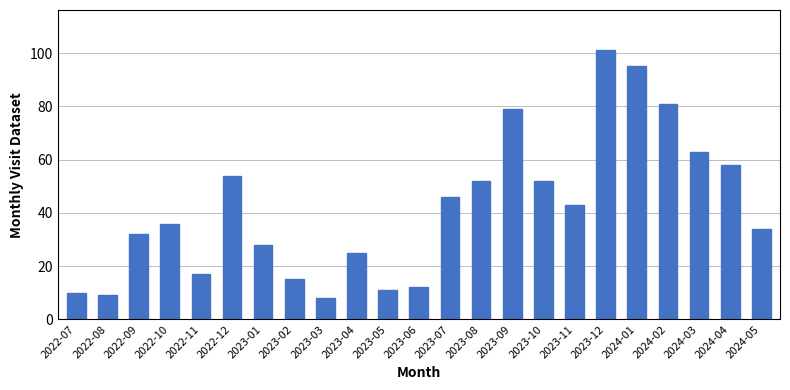

How many categories are shown in the chart?

23